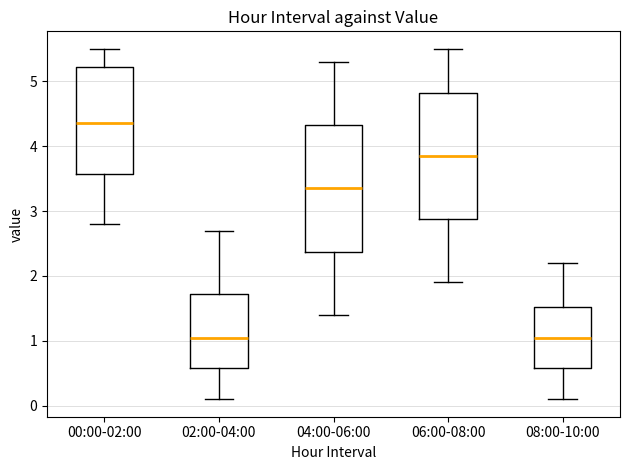

Reading left to right, transcribe this box plot: for each box, give where its median line is, the range the box spans, and where its two whiskers end, as read against the y-axis. The values are not printed on the chart, so give them approximately, as read against the axis.

00:00-02:00: median 4.4, box 3.6 to 5.2, whiskers 2.8 to 5.5
02:00-04:00: median 1.1, box 0.6 to 1.7, whiskers 0.1 to 2.7
04:00-06:00: median 3.4, box 2.4 to 4.3, whiskers 1.4 to 5.3
06:00-08:00: median 3.9, box 2.9 to 4.8, whiskers 1.9 to 5.5
08:00-10:00: median 1.1, box 0.6 to 1.5, whiskers 0.1 to 2.2